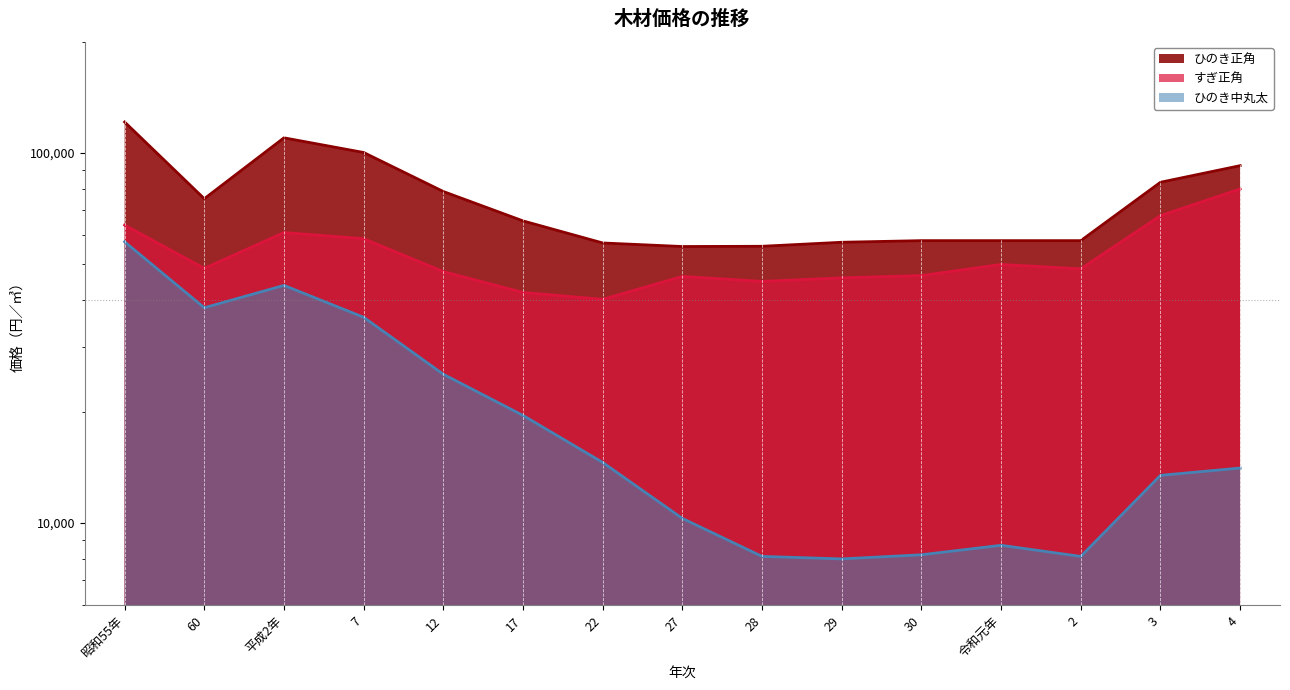

Where is すぎ正角 nearest to the value 60125?

平成2年